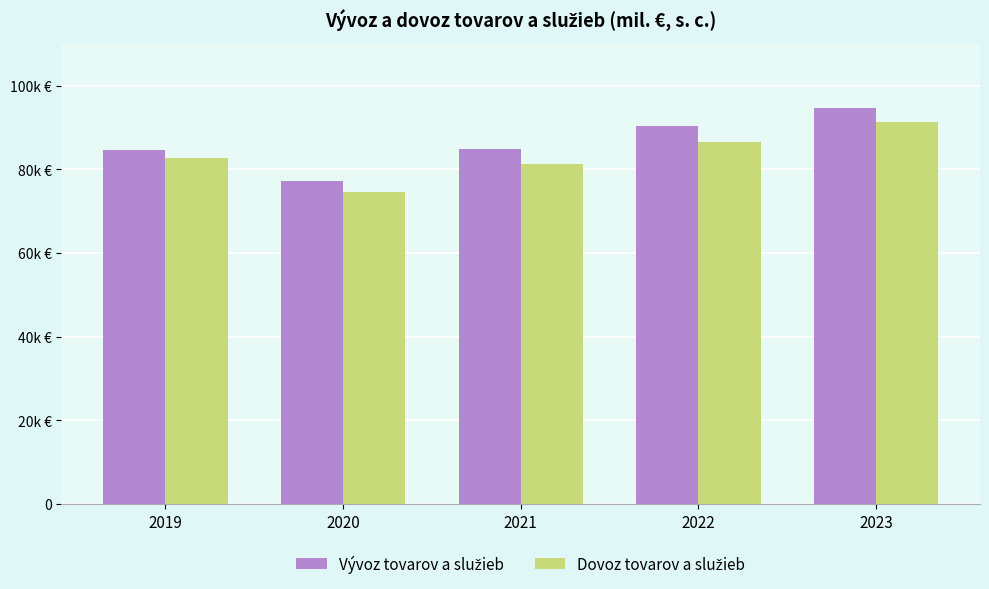

Which series has the widest spread of values?

Vývoz tovarov a služieb